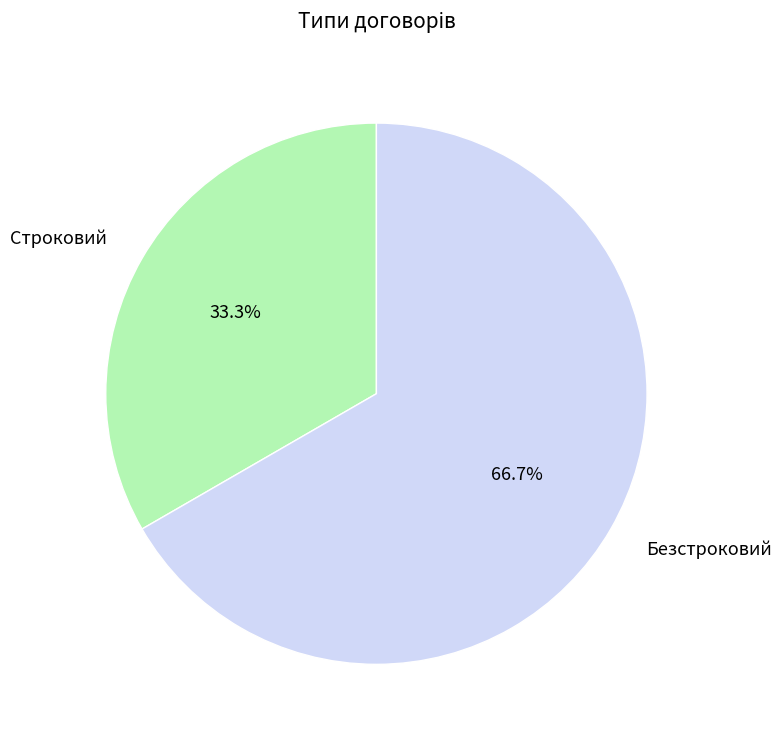

How many segments does this pie chart have?

2